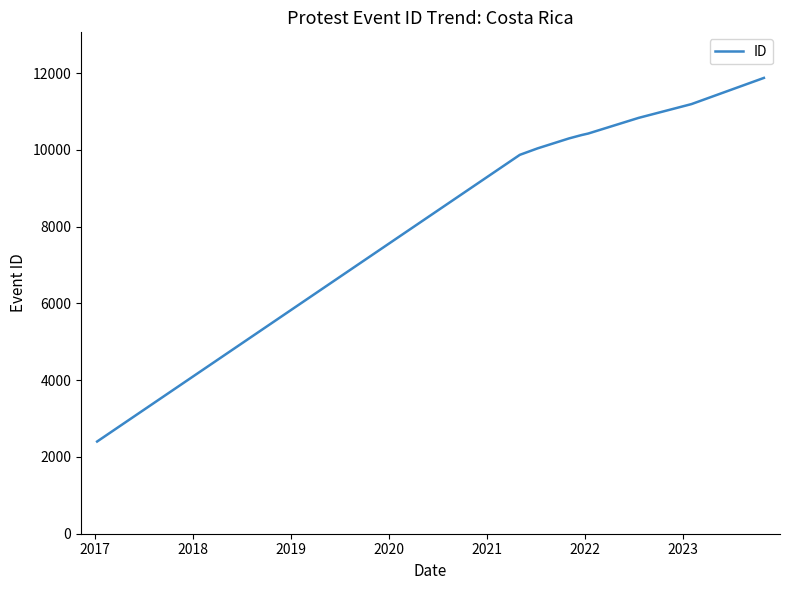

What is the smallest value displayed?

2402